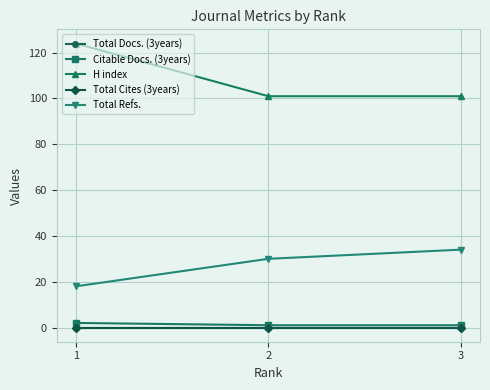

Which category has the lowest value across all series?

1